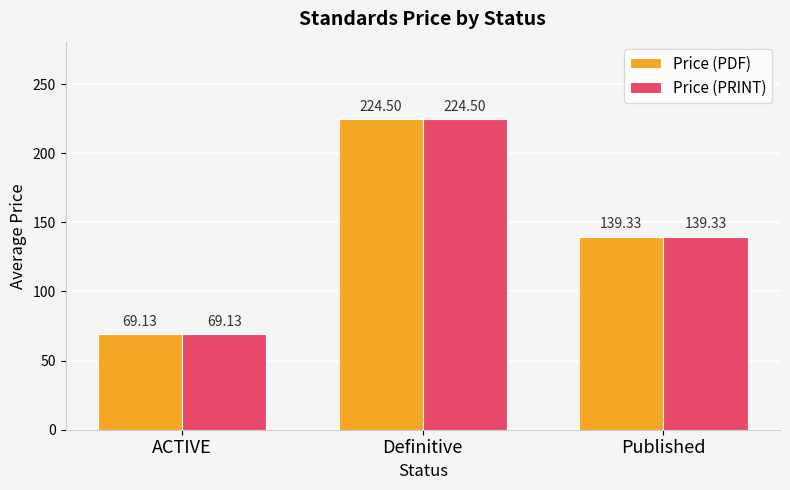

What position from the right is Definitive?

2